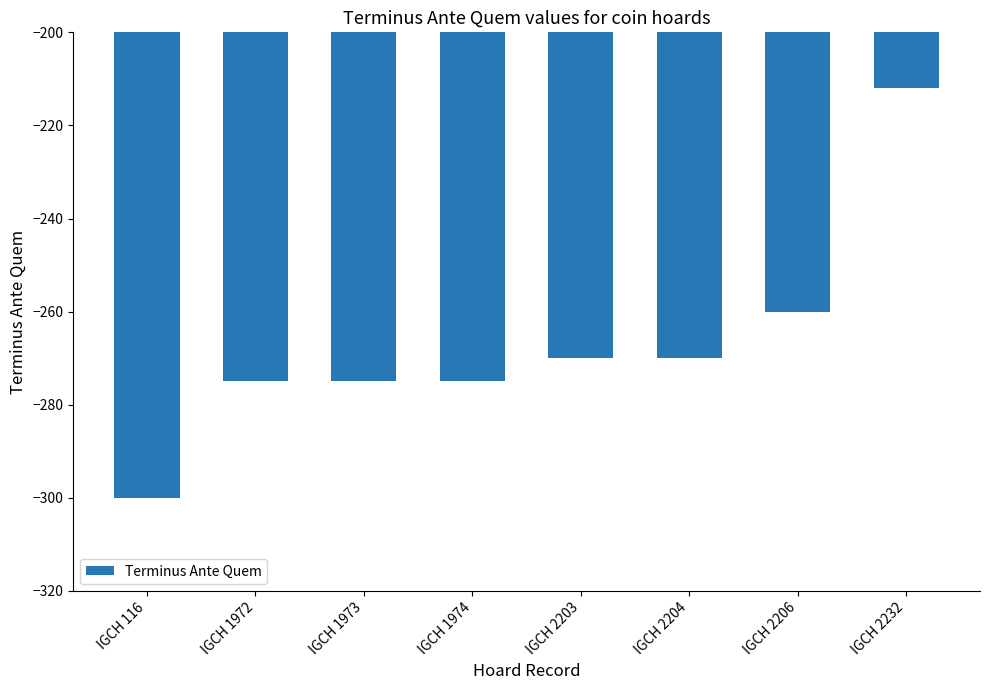

Read the value at IGCH 2206, to the nearest 10.

-260